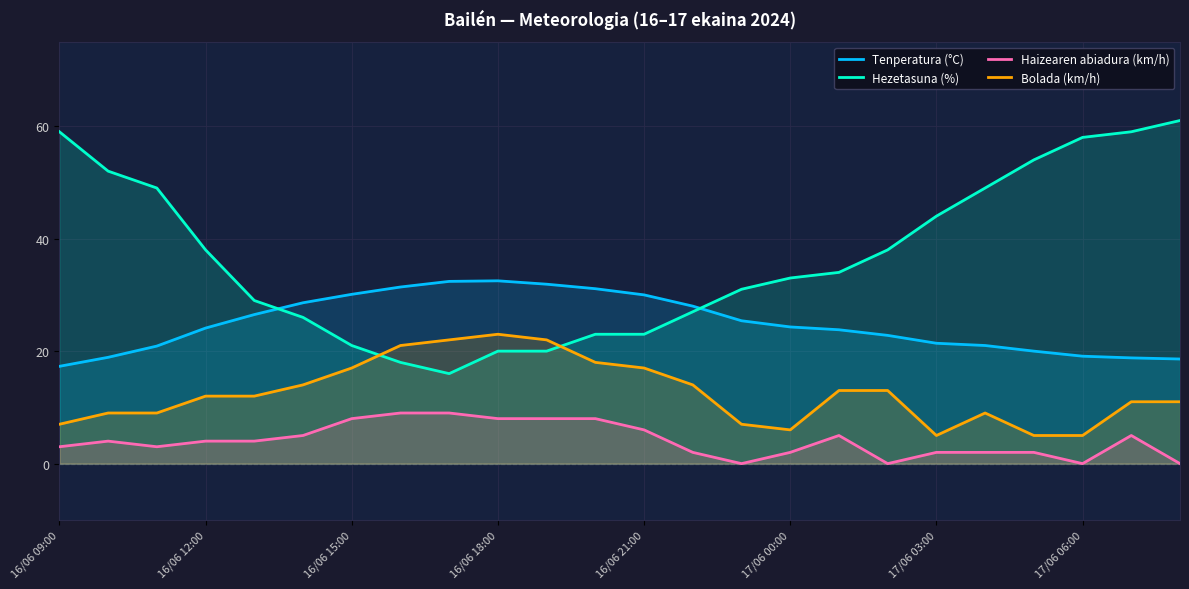

The value of Hezetasuna (%) at 16/06 15:00 is 21.0. True or false?

True